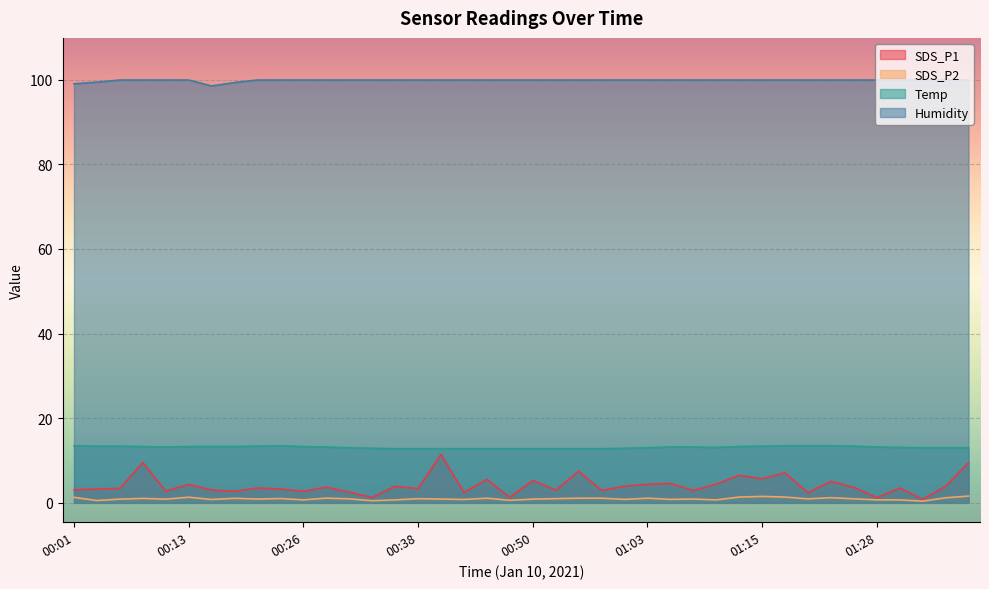

What is the highest value of the SDS_P2 series?

1.6